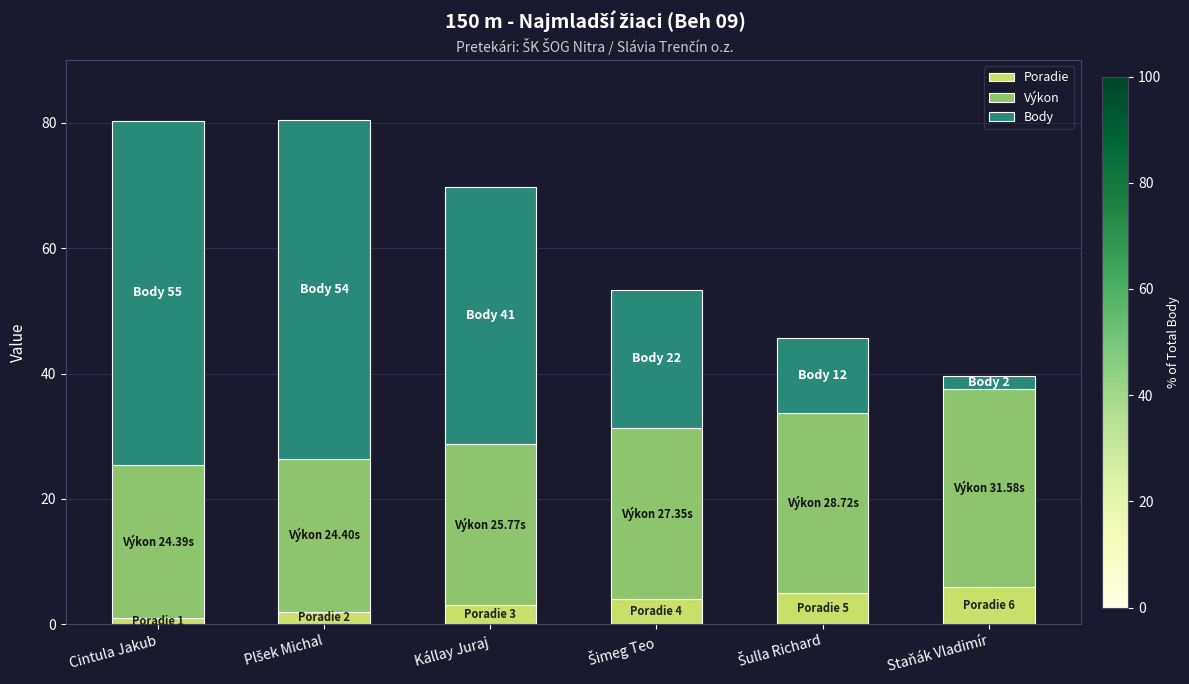

At which label does Poradie reach its peak?

Staňák Vladimír